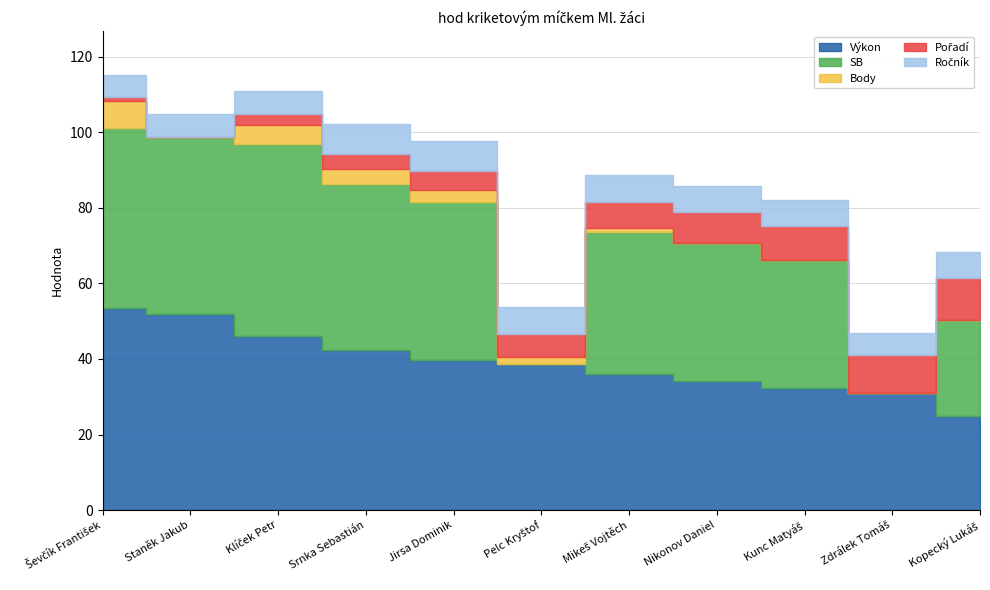

What is the label of the 2nd point from the right?

Zdrálek Tomáš